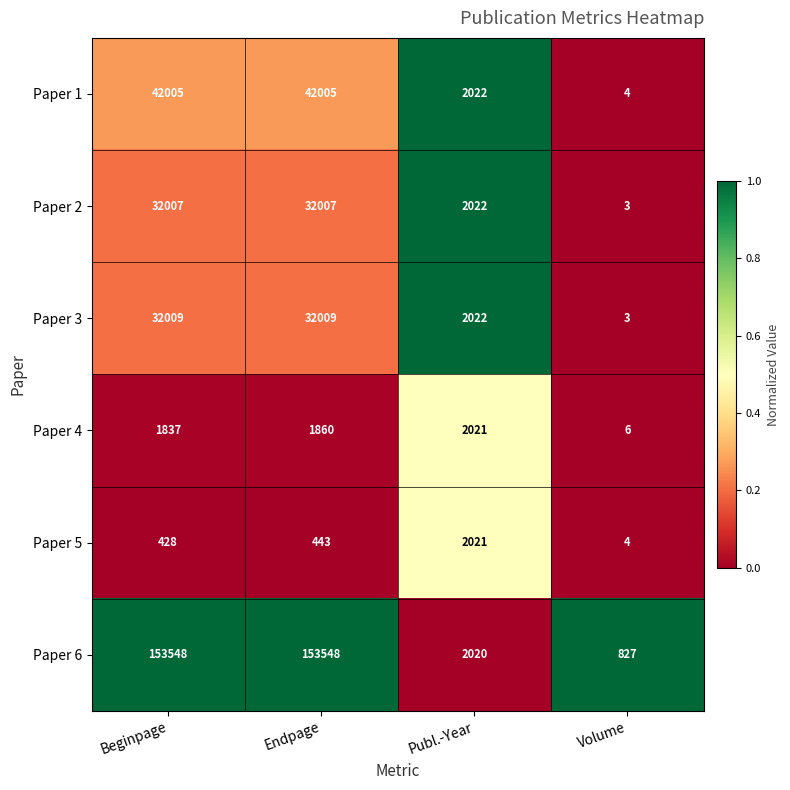

What is the difference between the second highest and minimum values in the Paper 6 series?

152721